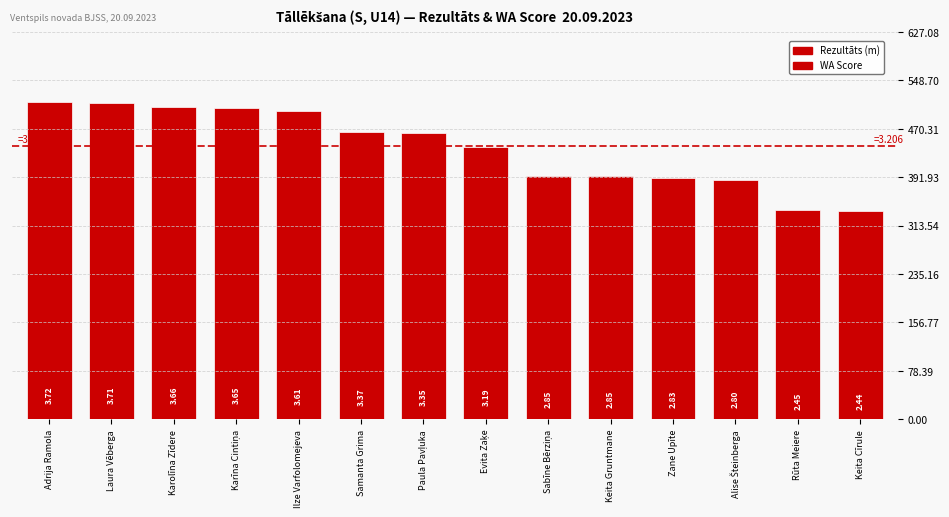

Which category has the highest value across all series?

Adrija Ramola